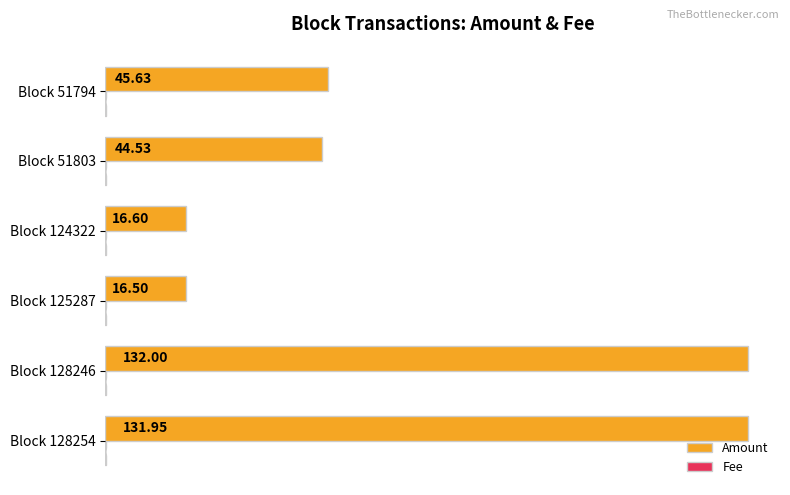

Which series has the largest total across all categories?

Amount